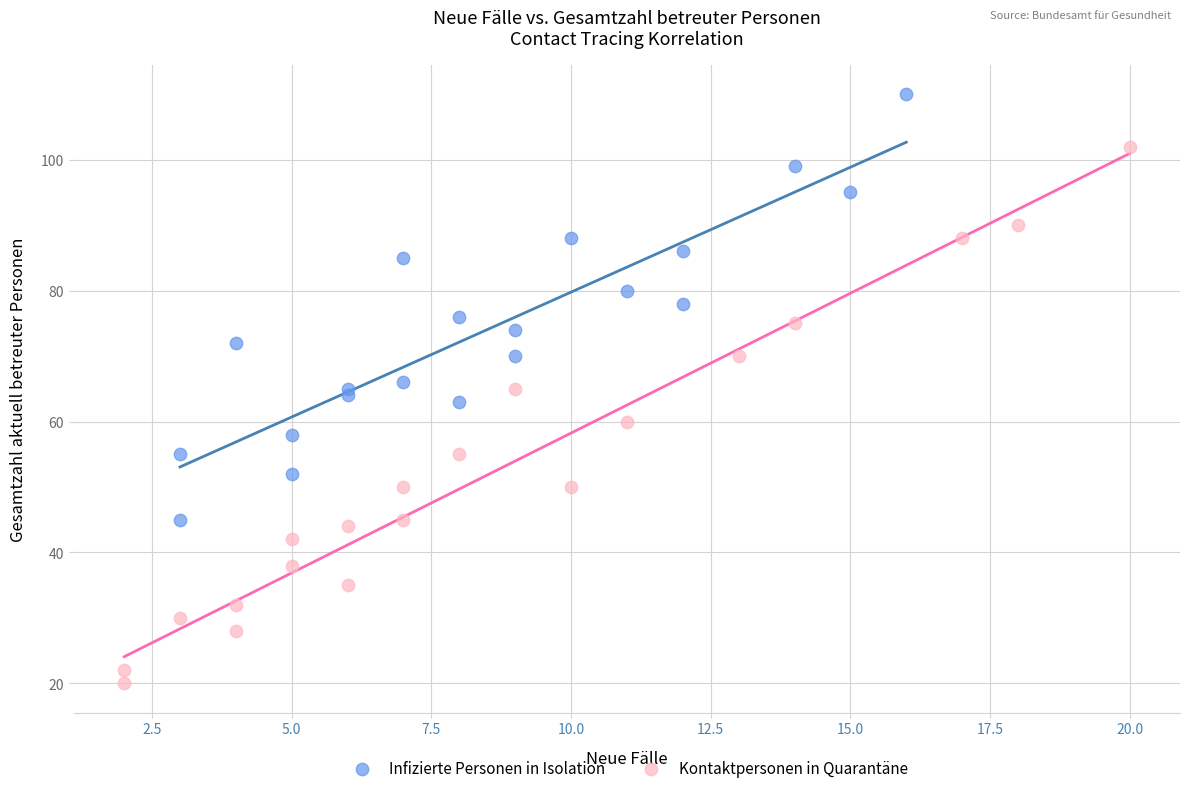

Which series reaches the maximum Y coordinate?

Infizierte Personen in Isolation